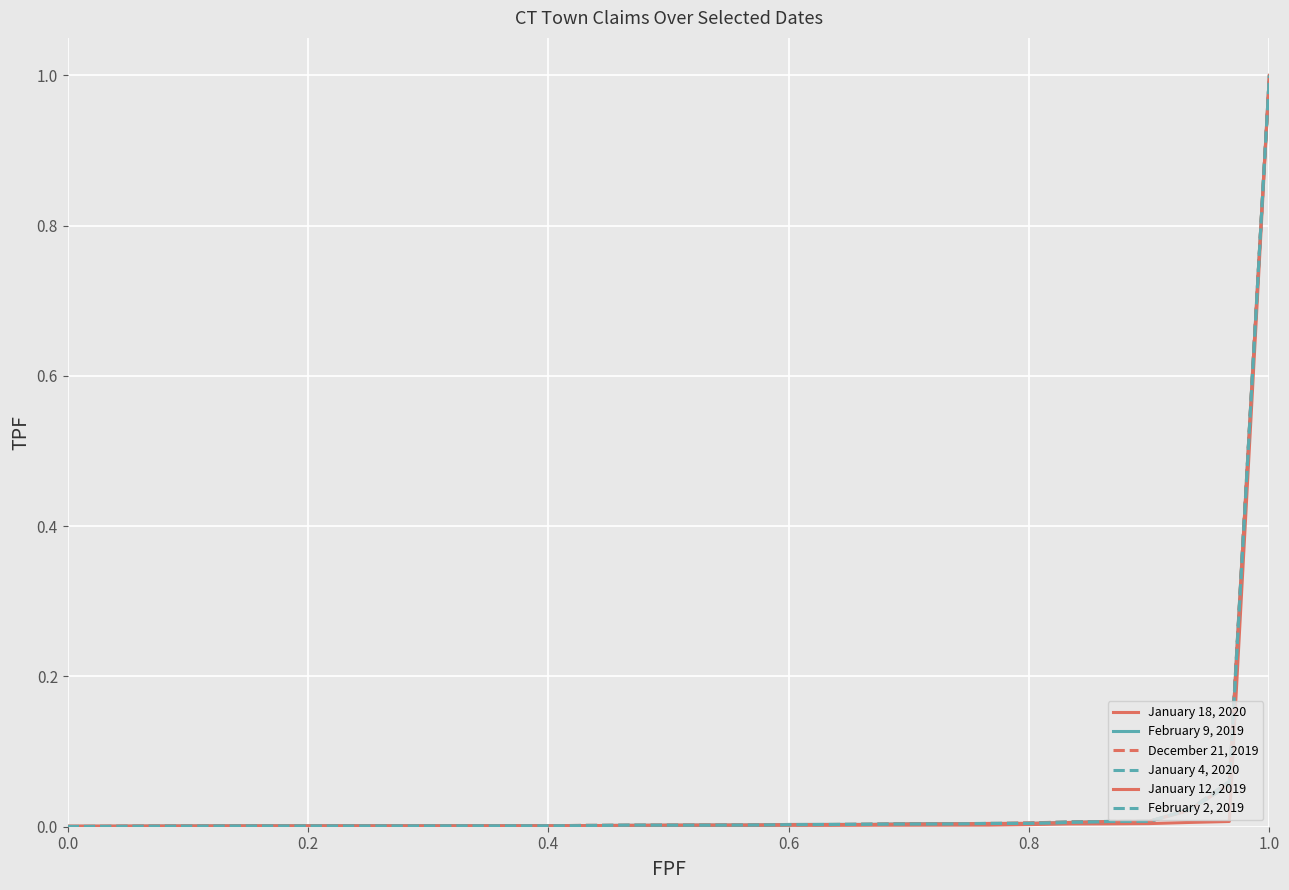

How many series are shown in this chart?

6